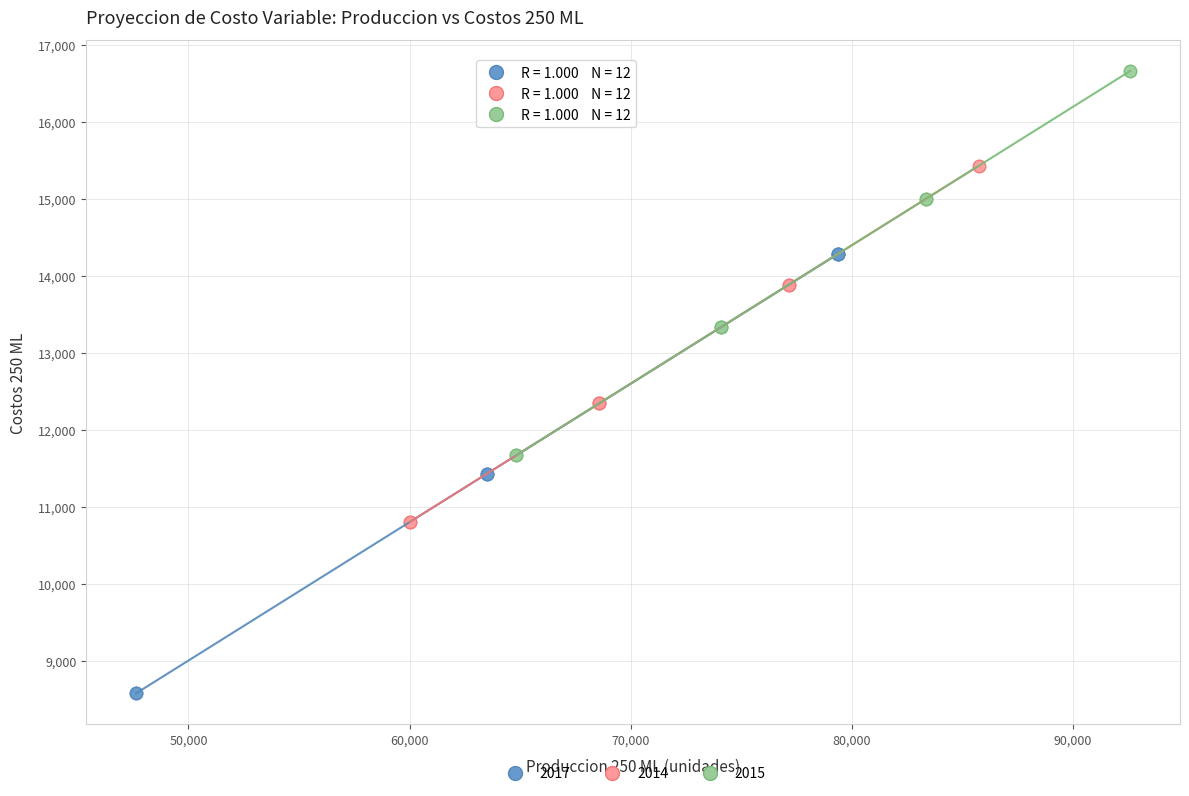

Which series reaches the minimum Y coordinate?

2017